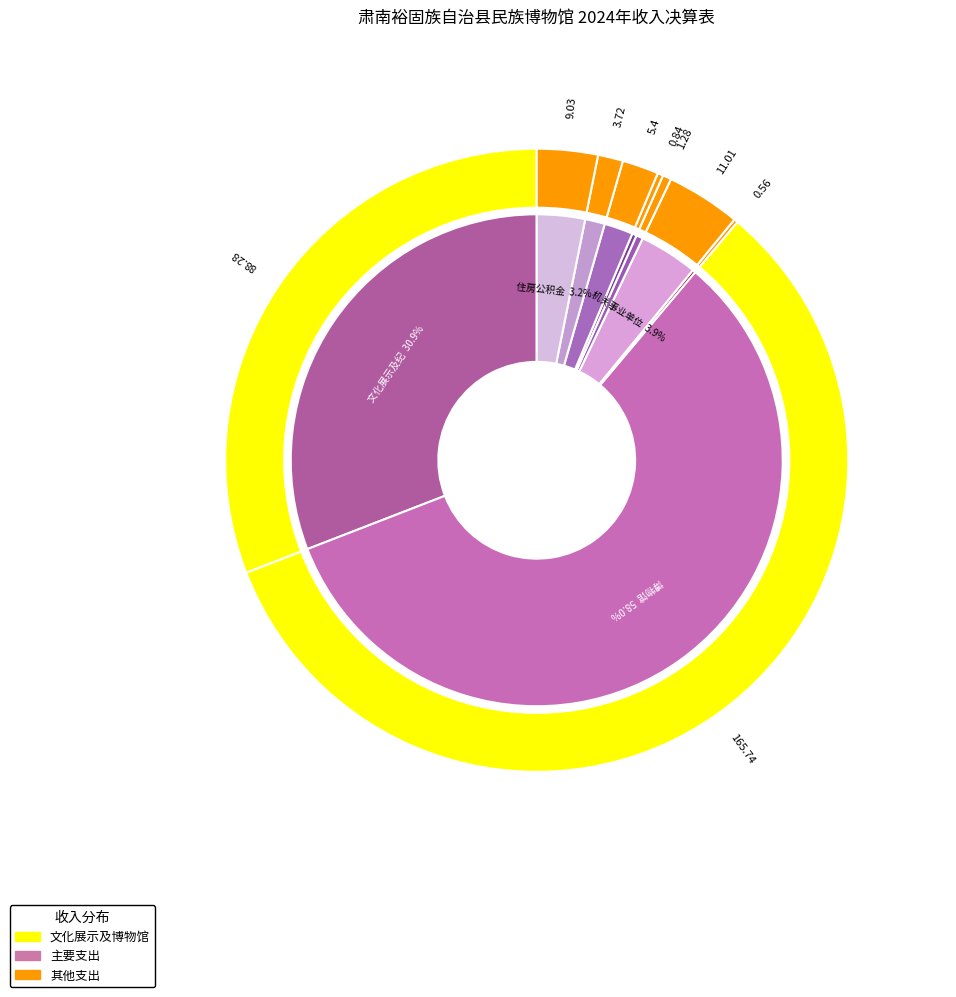

What is the majority slice?

博物馆